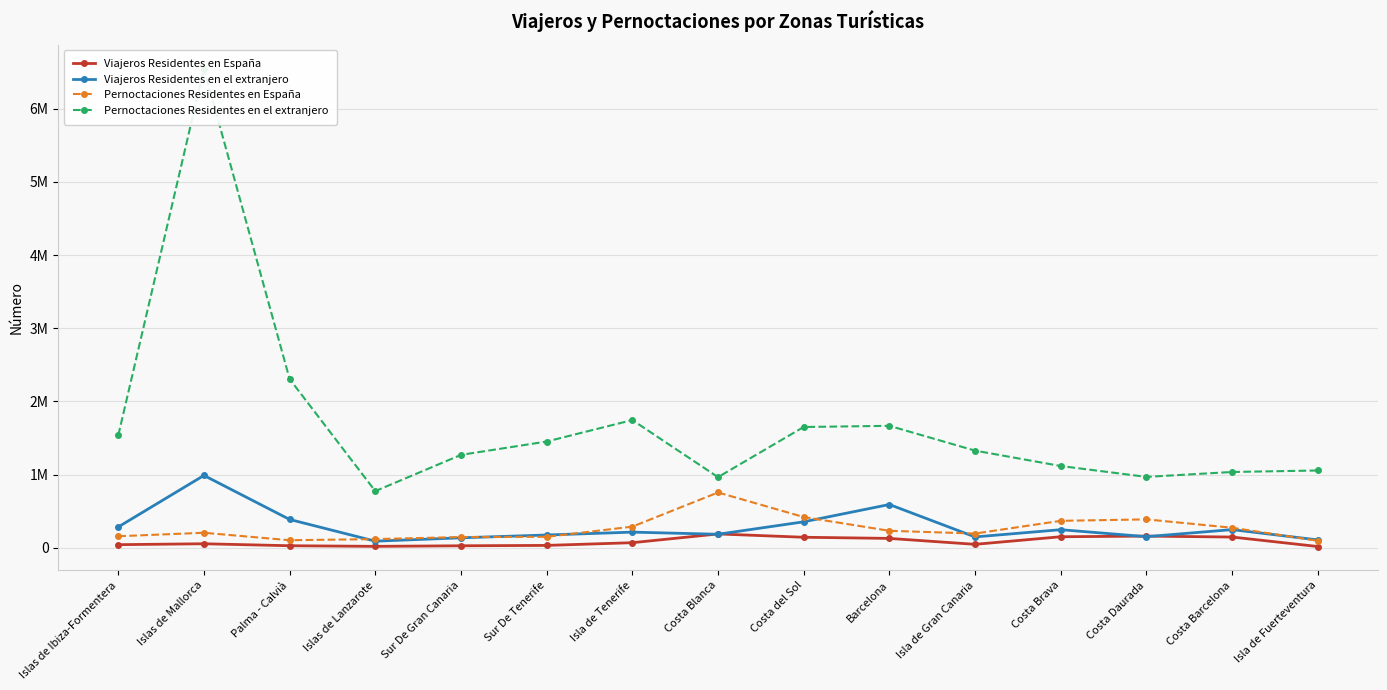

Which series has the largest range (max minus min)?

Pernoctaciones Residentes en el extranjero